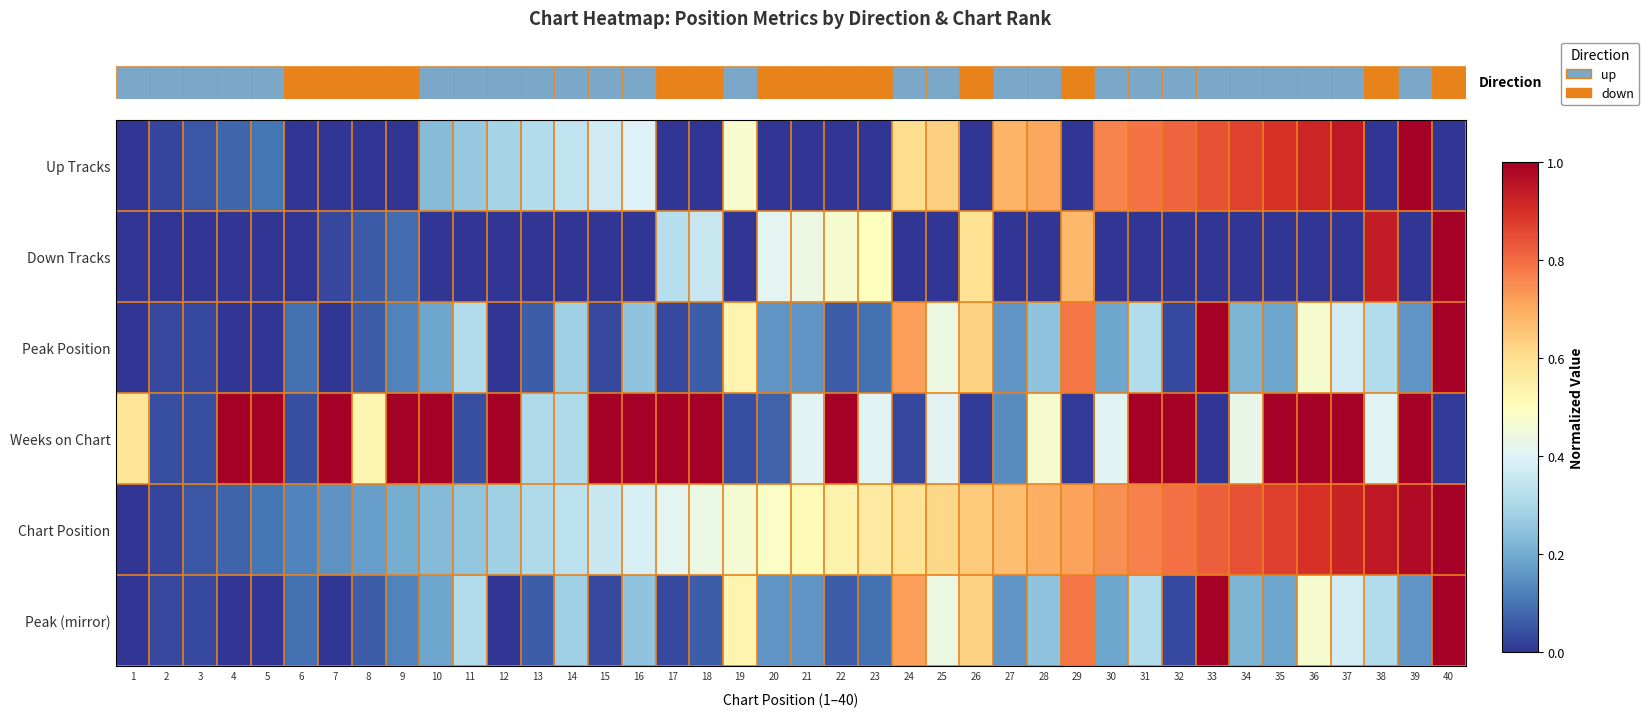

Which label corresponds to the smallest value in the chart?

1